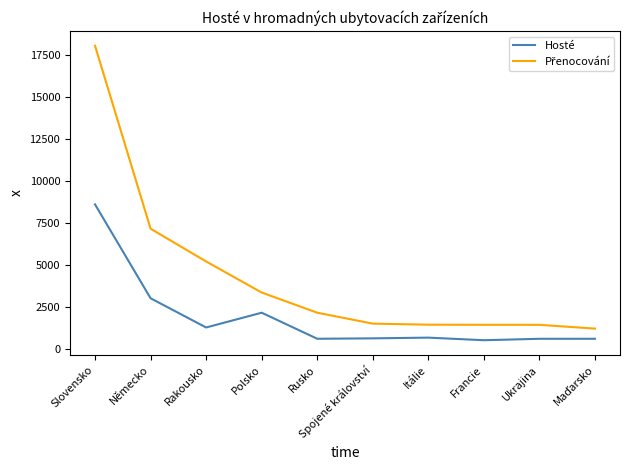

What is the difference between the Hosté values at Rakousko and Francie?

758